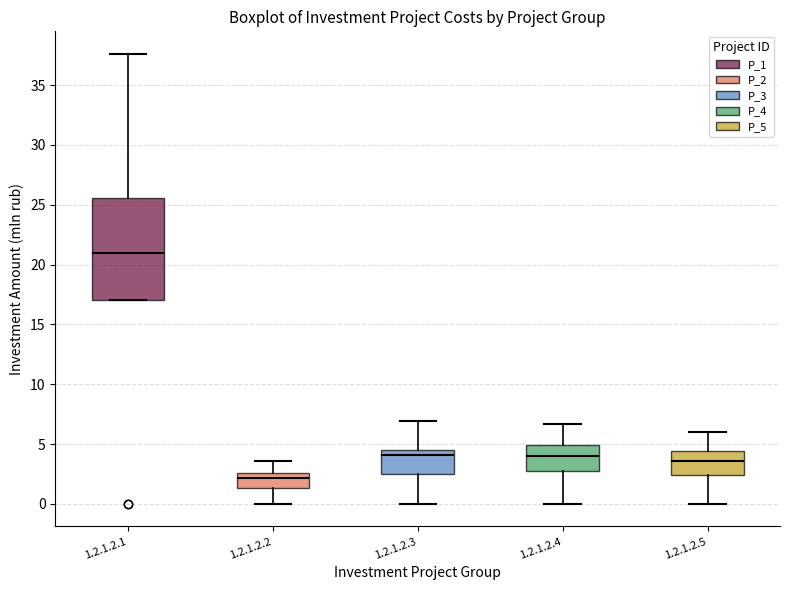

Where does the lower whisker of the box for 1.2.1.2.5 end on the y-axis? The values are not printed on the chart, so give them approximately, as read against the axis.

0.0